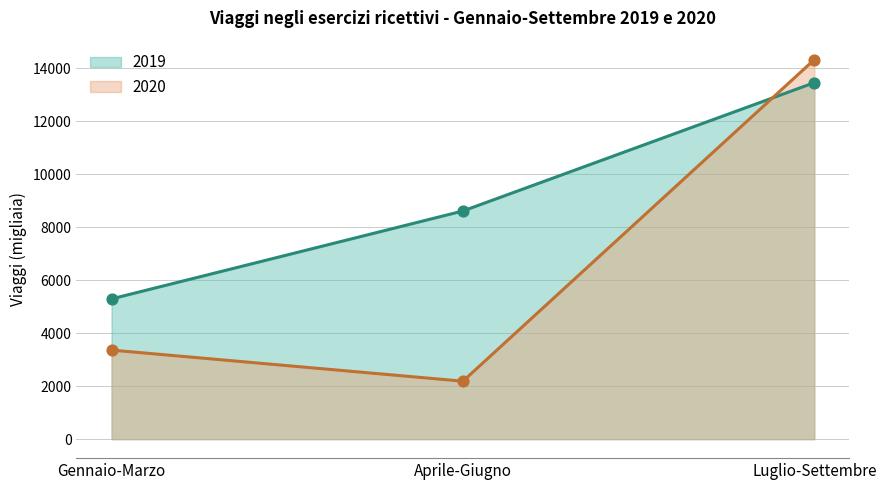

Which series has the largest total across all categories?

2019